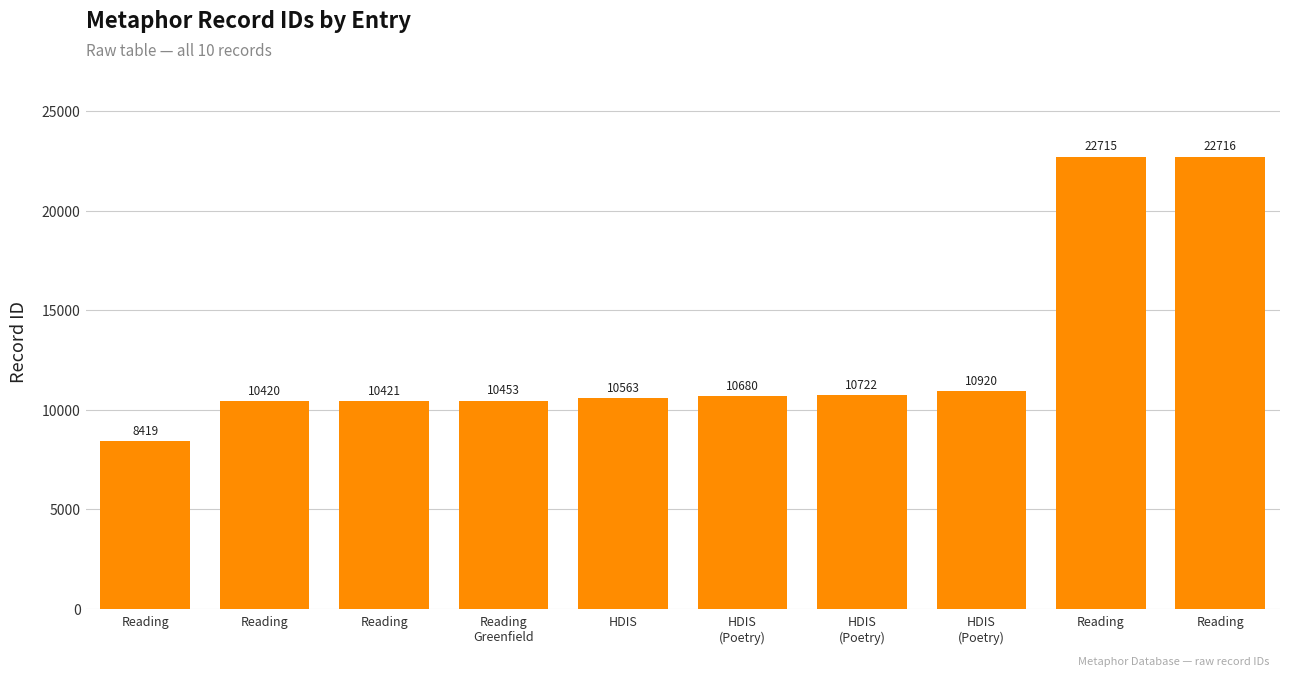

What is the smallest value displayed?

8419